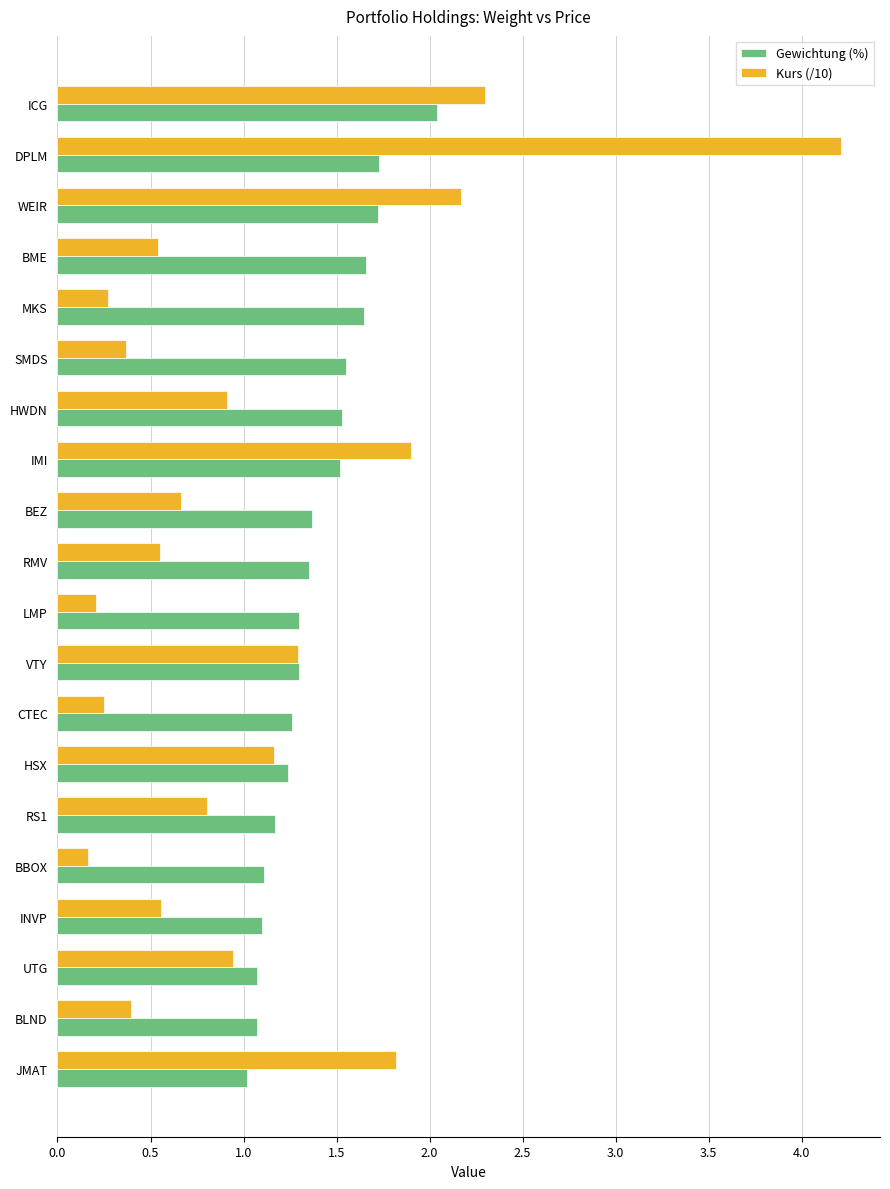

What is the sum of the Gewichtung (%) values at BME and WEIR?

3.4